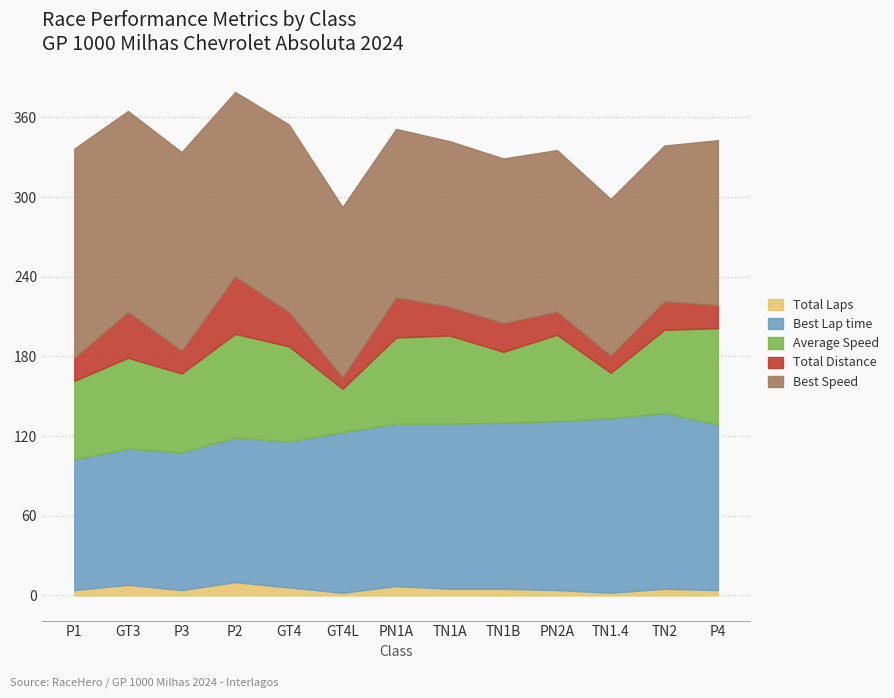

Is the value of Total Laps at P2 greater than the value of Total Distance at P2?

No